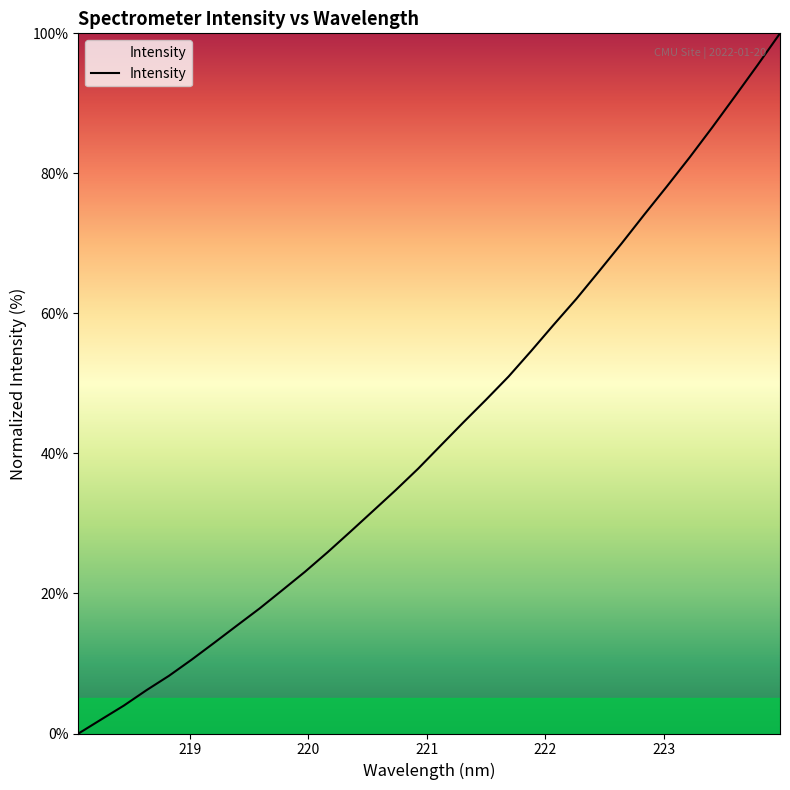

What is the greatest value displayed?

100.0